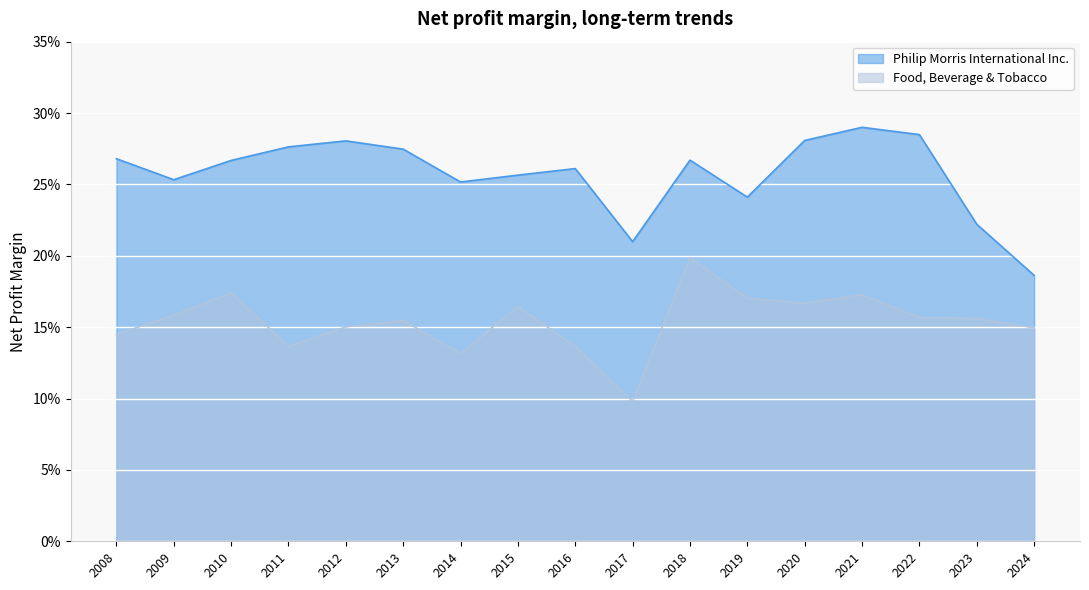

Where is the first local maximum for Philip Morris International Inc.?

2012